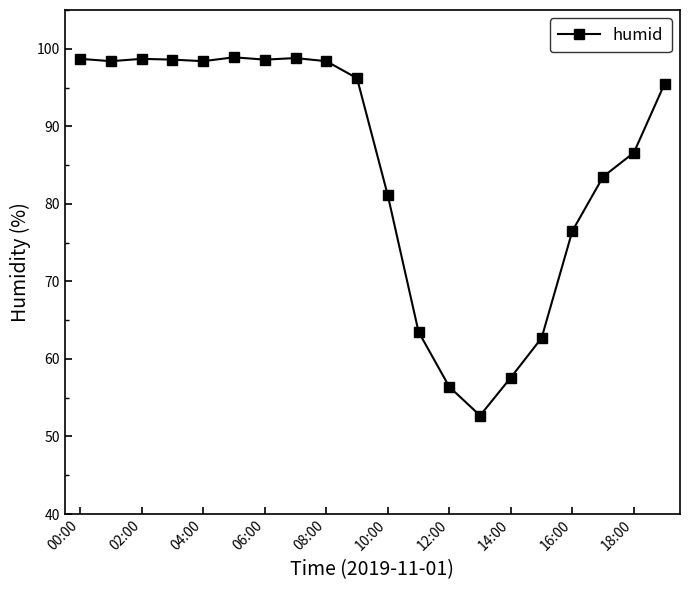

Is this an area chart (filled region under the line)?

No